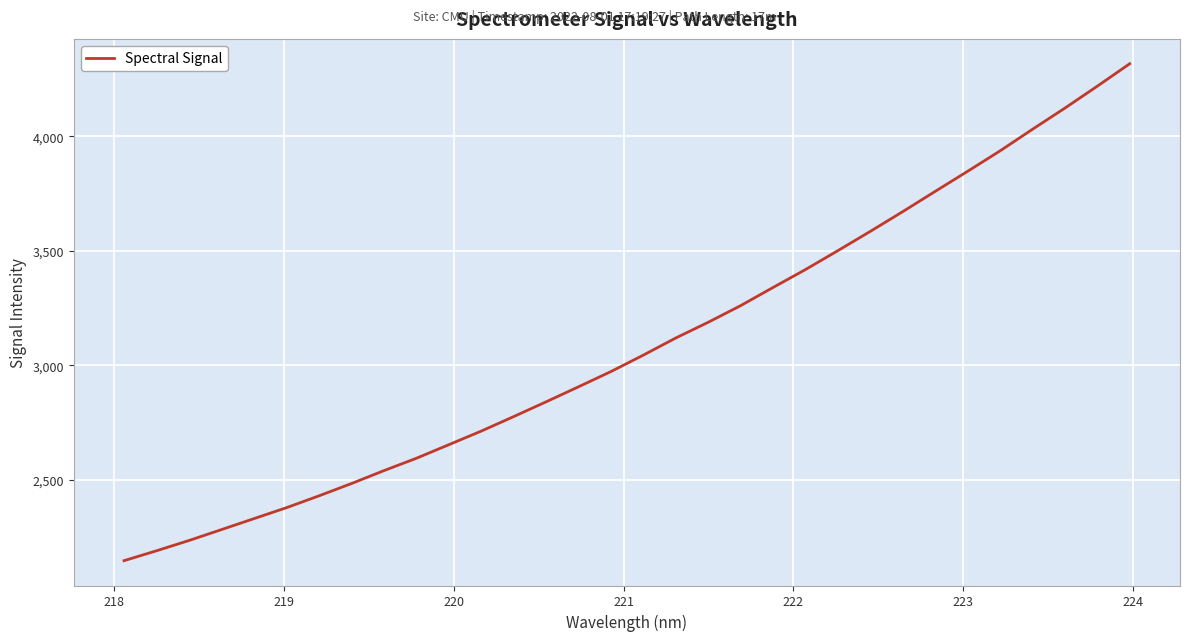

What is the difference between the maximum and minimum values?

2168.7